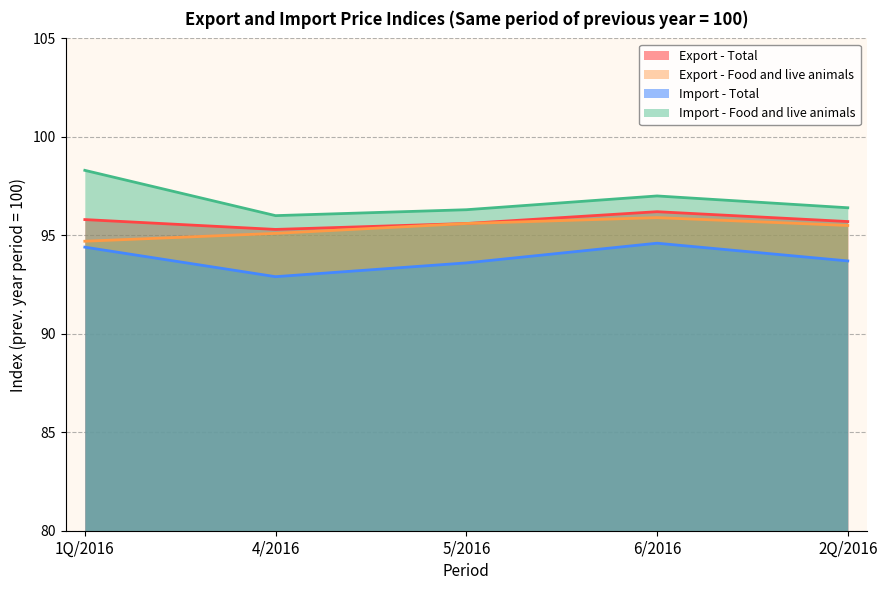

What is the label of the 4th point from the left?

6/2016